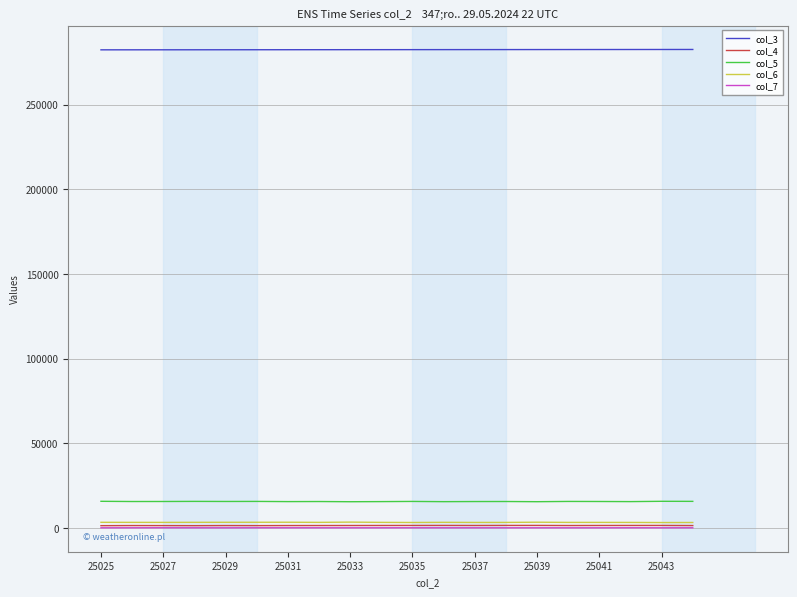

Which series has the largest total across all categories?

col_3